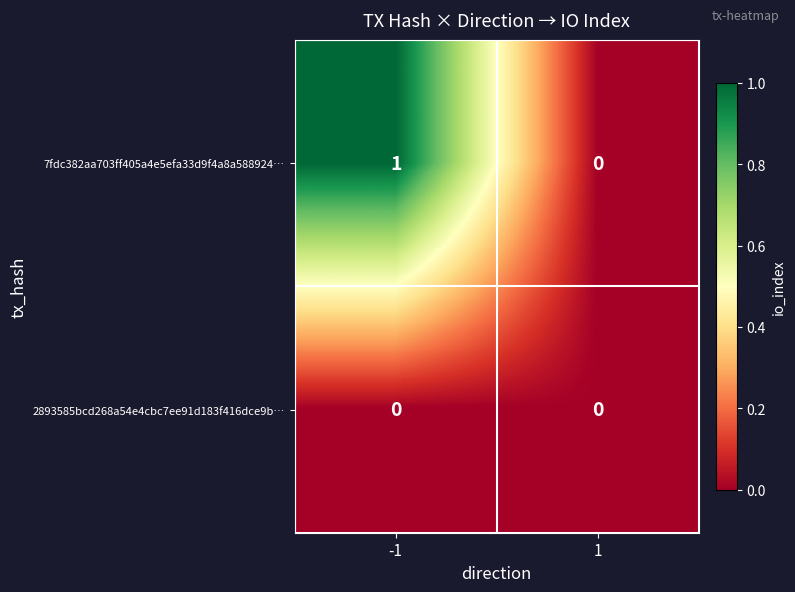

List the series in order of their peak value, lowest first.

2893585bcd268a54e4cbc7ee91d183f416dce9b…, 7fdc382aa703ff405a4e5efa33d9f4a8a588924…